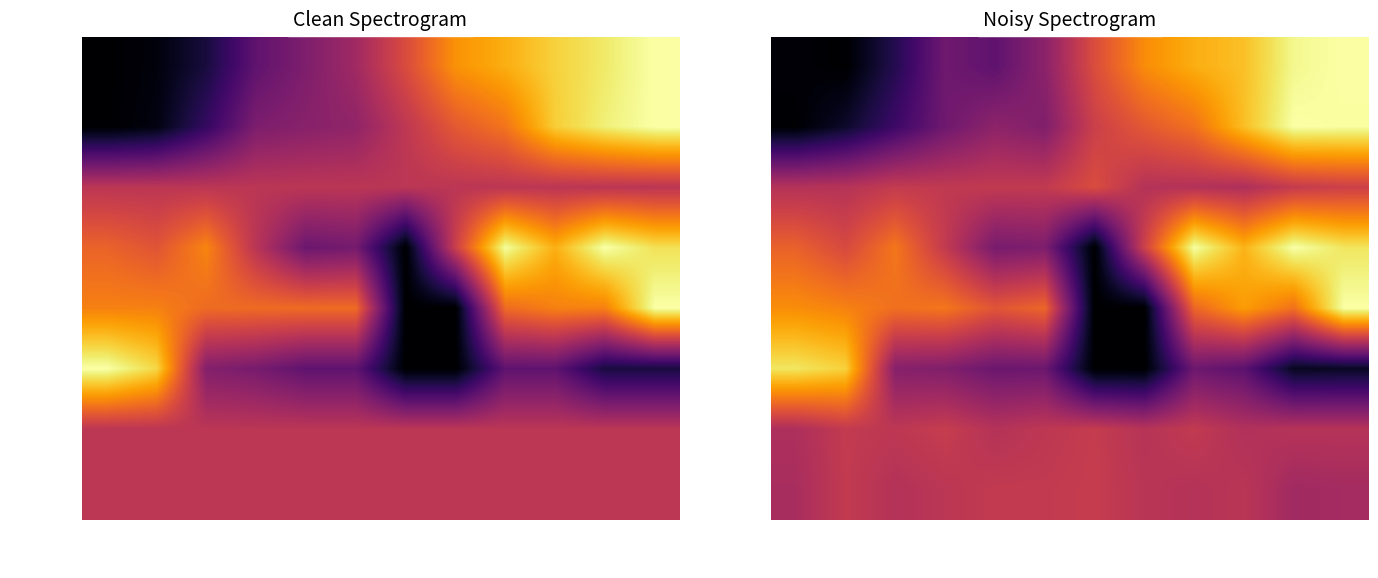

At how many categories does at least one series exceed 0?

12